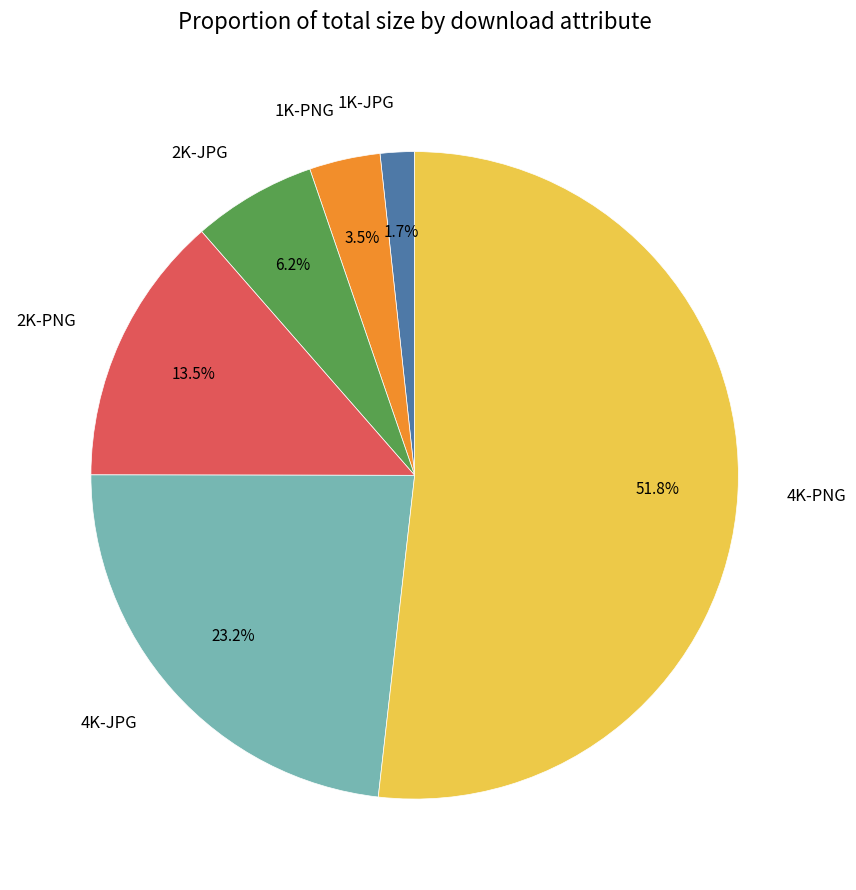

Between 4K-PNG and 2K-JPG, which is larger?

4K-PNG